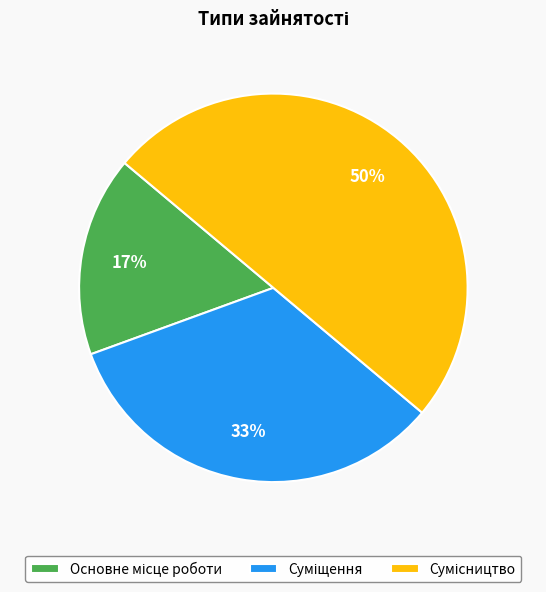

To the nearest percent, what is the average slice percentage?

33%